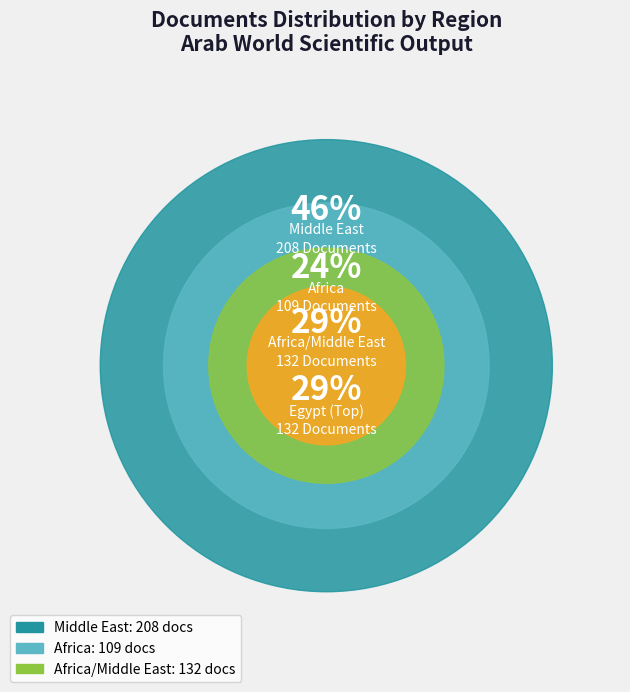

Is there a majority slice in this chart?

No